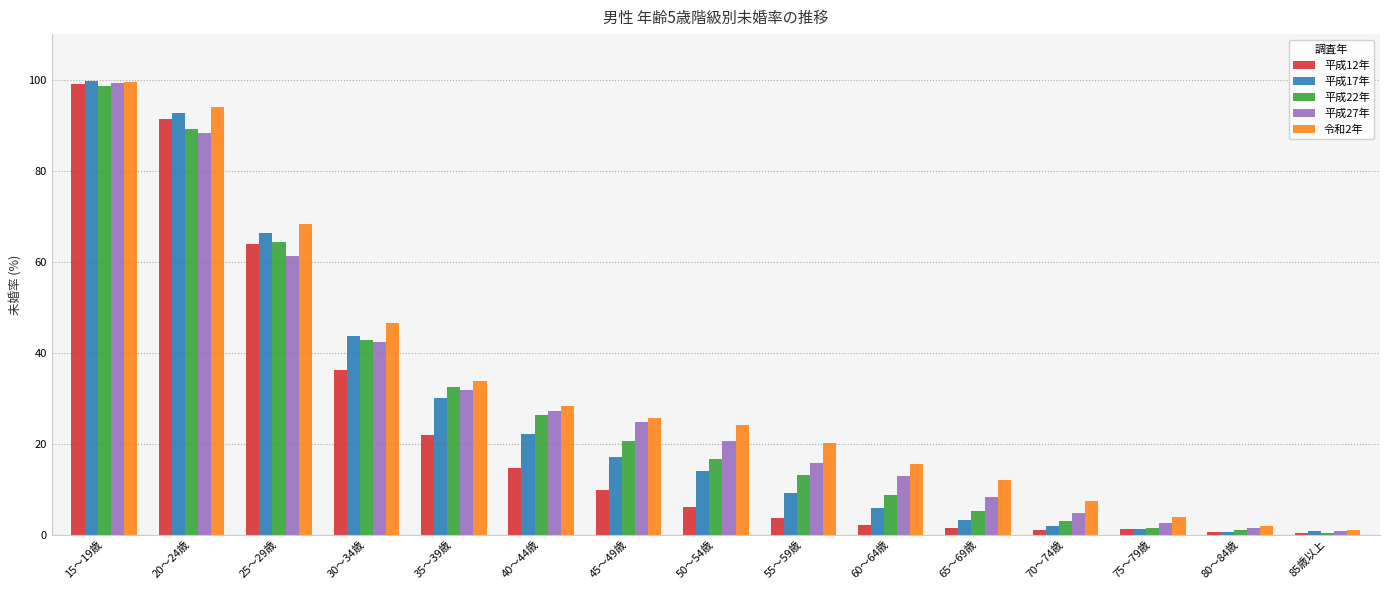

How many values in the 平成22年 series exceed 16?

8